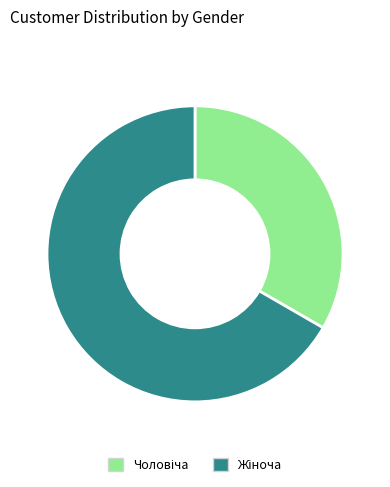

Does any single category account for the majority?

Yes